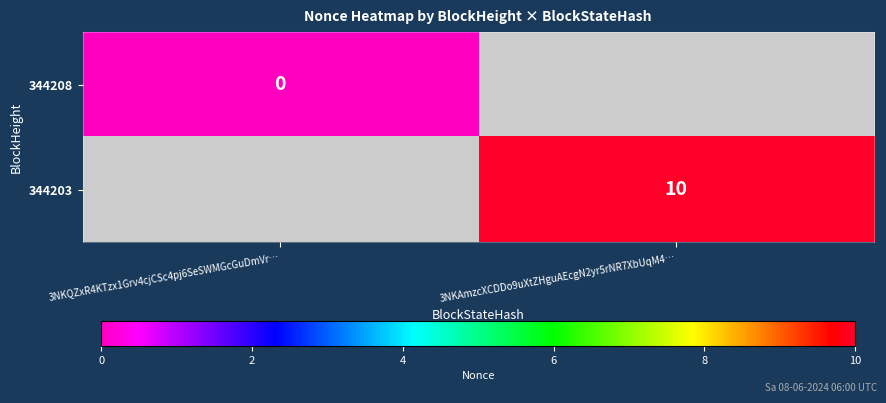

How many data points does each series have?

2